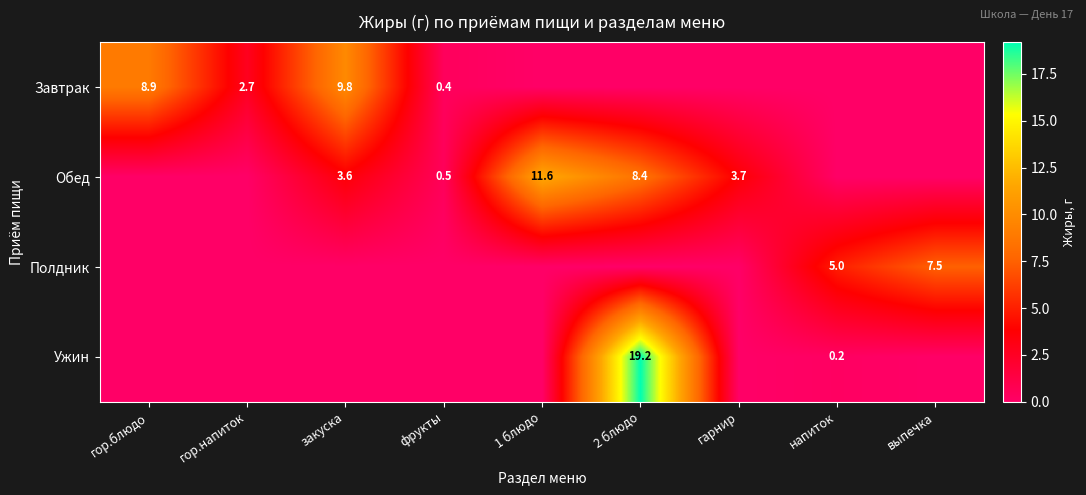

The Полдник series shows 5.0 at напиток. True or false?

True